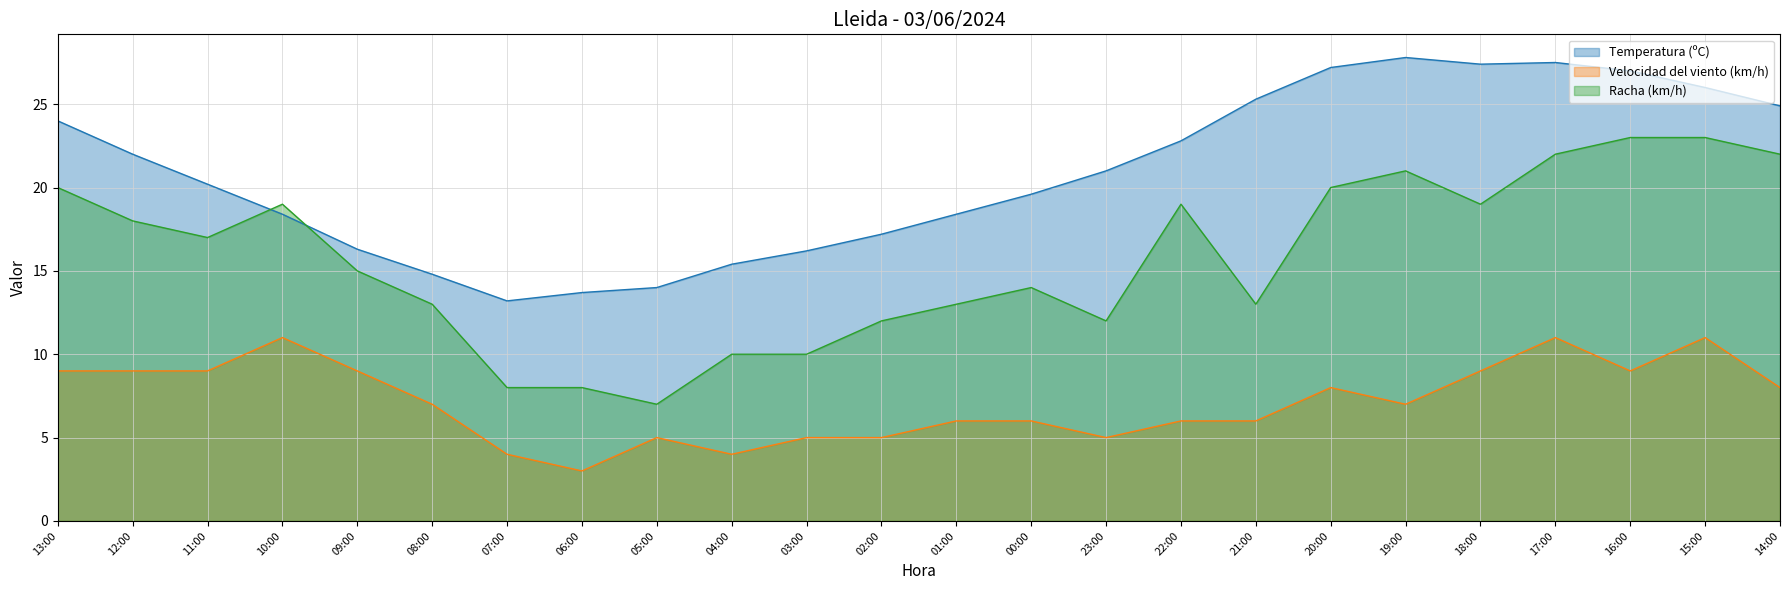

How many values in the Velocidad del viento (km/h) series exceed 7?

11